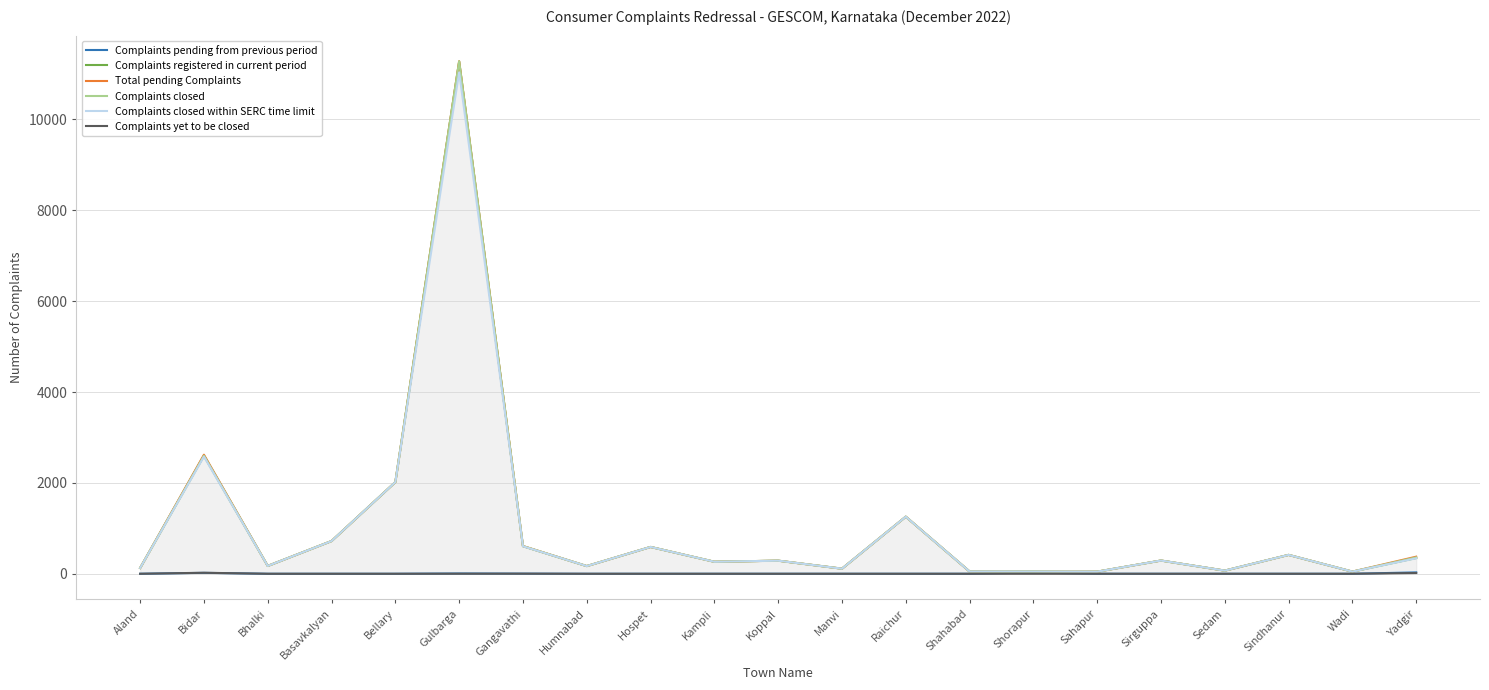

Reading left to right, transcribe all the data shown in this chart.

Complaints pending from previous period: Aland=0	Bidar=20	Bhalki=0	Basavkalyan=0	Bellary=0	Gulbarga=6	Gangavathi=3	Humnabad=0	Hospet=0	Kampli=0	Koppal=0	Manvi=0	Raichur=0	Shahabad=0	Shorapur=27	Sahapur=0	Sirguppa=0	Sedam=0	Sindhanur=0	Wadi=0	Yadgir=30
Complaints registered in current period: Aland=127	Bidar=2600	Bhalki=172	Basavkalyan=720	Bellary=2017	Gulbarga=11273	Gangavathi=607	Humnabad=169	Hospet=590	Kampli=264	Koppal=288	Manvi=112	Raichur=1256	Shahabad=50	Shorapur=27	Sahapur=46	Sirguppa=291	Sedam=69	Sindhanur=415	Wadi=47	Yadgir=346
Total pending Complaints: Aland=127	Bidar=2620	Bhalki=172	Basavkalyan=720	Bellary=2017	Gulbarga=11279	Gangavathi=610	Humnabad=169	Hospet=590	Kampli=264	Koppal=288	Manvi=112	Raichur=1256	Shahabad=50	Shorapur=54	Sahapur=46	Sirguppa=291	Sedam=69	Sindhanur=415	Wadi=47	Yadgir=376
Complaints closed: Aland=127	Bidar=2598	Bhalki=172	Basavkalyan=720	Bellary=2017	Gulbarga=11278	Gangavathi=608	Humnabad=169	Hospet=590	Kampli=264	Koppal=288	Manvi=112	Raichur=1256	Shahabad=50	Shorapur=54	Sahapur=46	Sirguppa=291	Sedam=69	Sindhanur=415	Wadi=47	Yadgir=360
Complaints closed within SERC time limit: Aland=127	Bidar=2578	Bhalki=172	Basavkalyan=720	Bellary=2017	Gulbarga=11035	Gangavathi=605	Humnabad=169	Hospet=590	Kampli=264	Koppal=288	Manvi=112	Raichur=1256	Shahabad=50	Shorapur=49	Sahapur=46	Sirguppa=291	Sedam=69	Sindhanur=415	Wadi=47	Yadgir=340
Complaints yet to be closed: Aland=0	Bidar=22	Bhalki=0	Basavkalyan=0	Bellary=0	Gulbarga=1	Gangavathi=2	Humnabad=0	Hospet=0	Kampli=0	Koppal=0	Manvi=0	Raichur=0	Shahabad=0	Shorapur=0	Sahapur=0	Sirguppa=0	Sedam=0	Sindhanur=0	Wadi=0	Yadgir=16